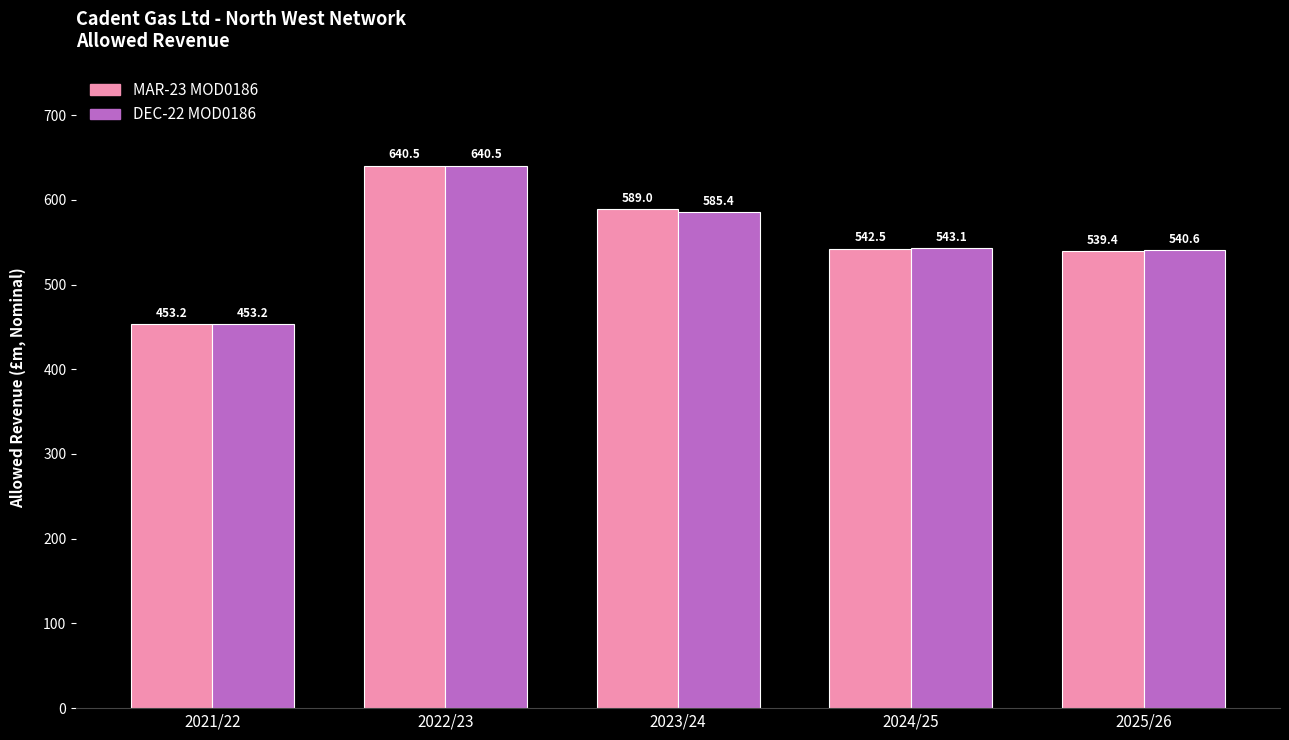

Which series changed the most between 2024/25 and 2025/26?

MAR-23 MOD0186